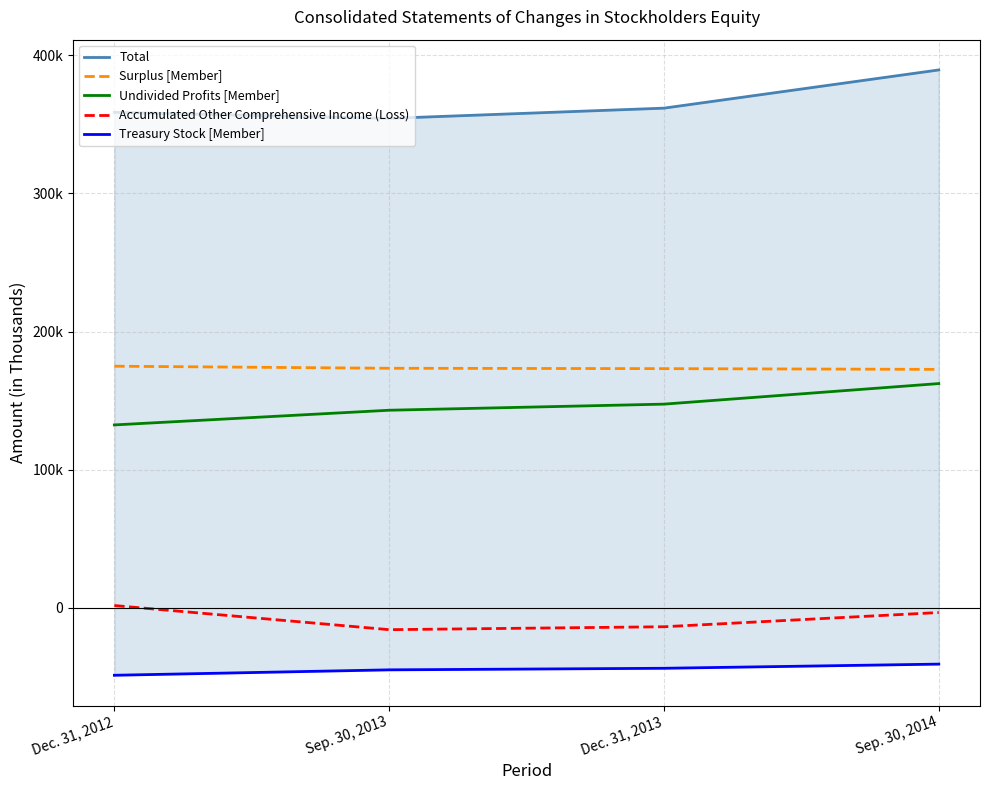

The value of Total at Sep. 30, 2014 is 389487. True or false?

True